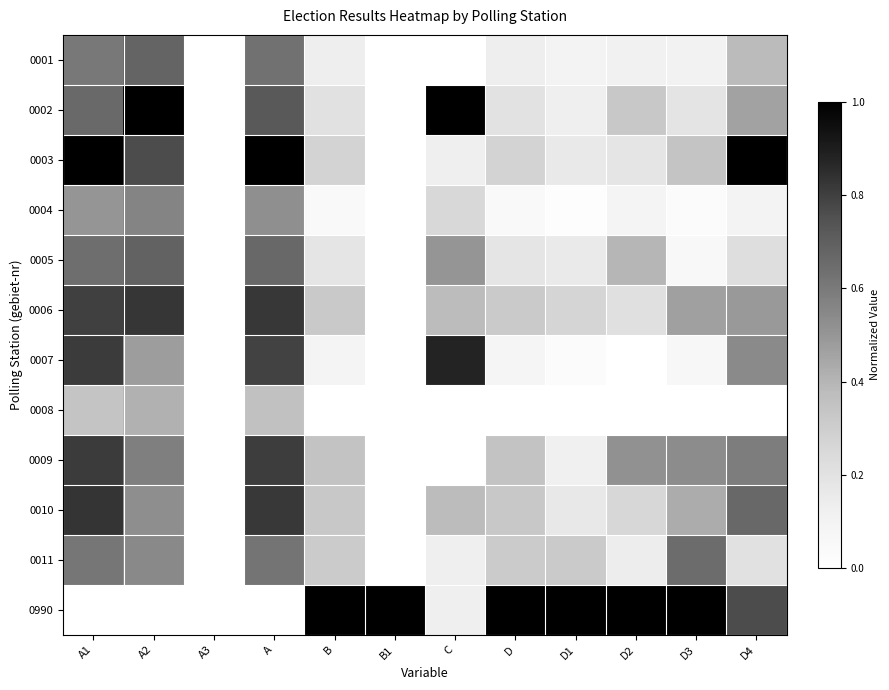

Rank the series at A2 from highest to lowest value.

0002, 0006, 0003, 0005, 0001, 0009, 0004, 0011, 0010, 0007, 0008, 0990